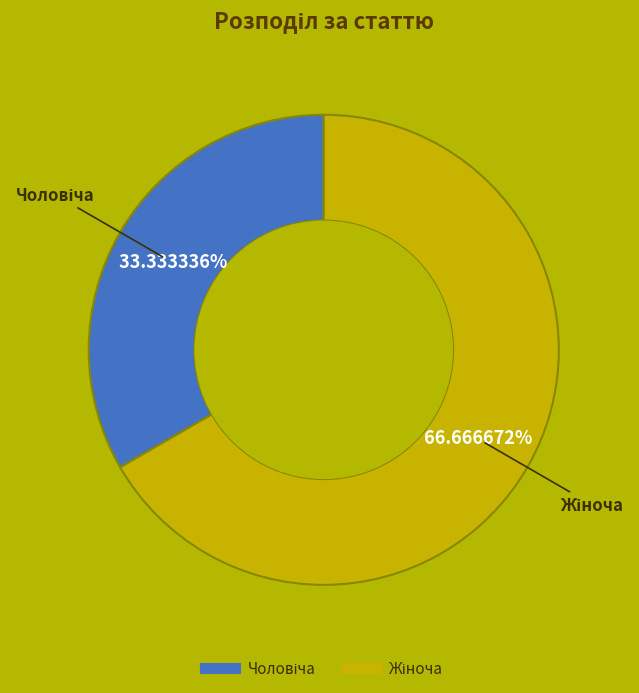

Is there a majority slice in this chart?

Yes